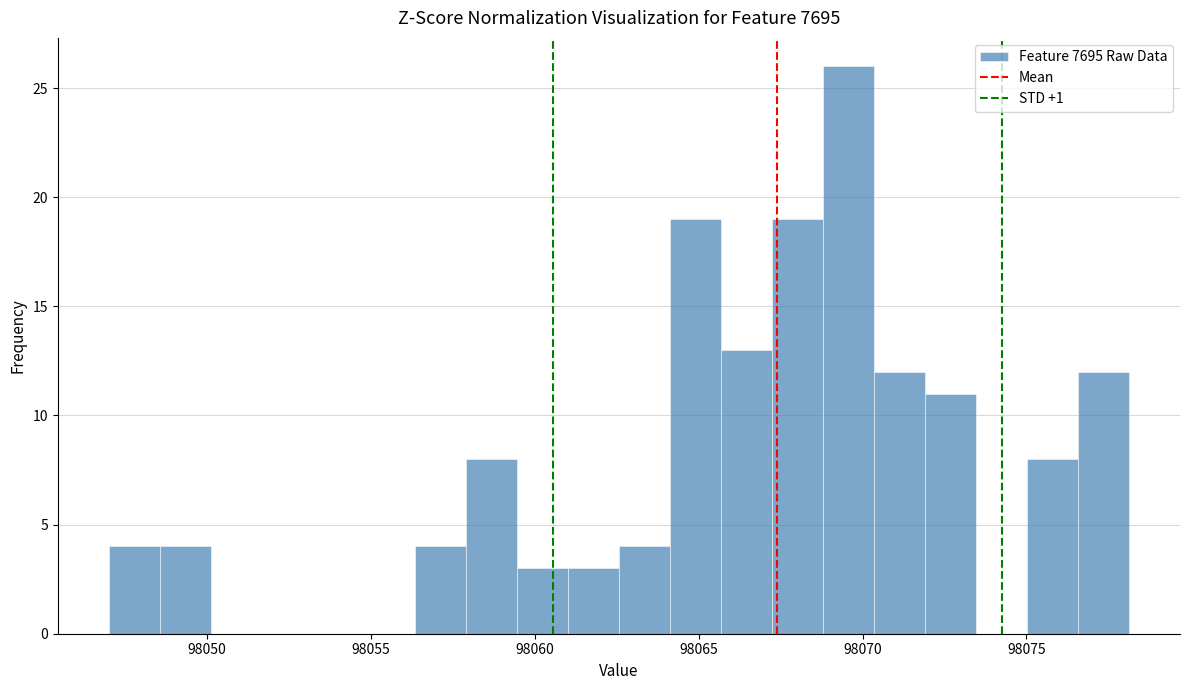

Read against the x-axis, roughly where is the centre of the tallest bar?

98069.5